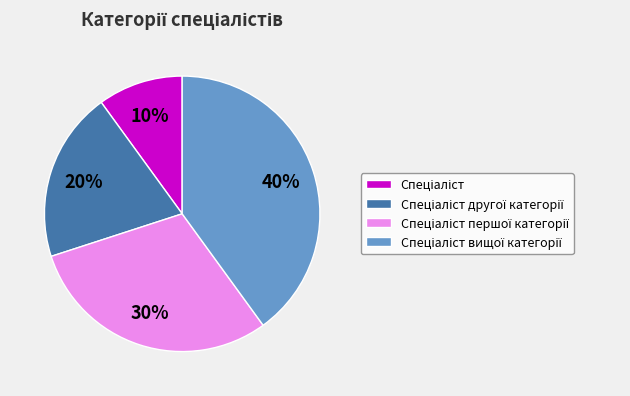

Does any single category account for the majority?

No